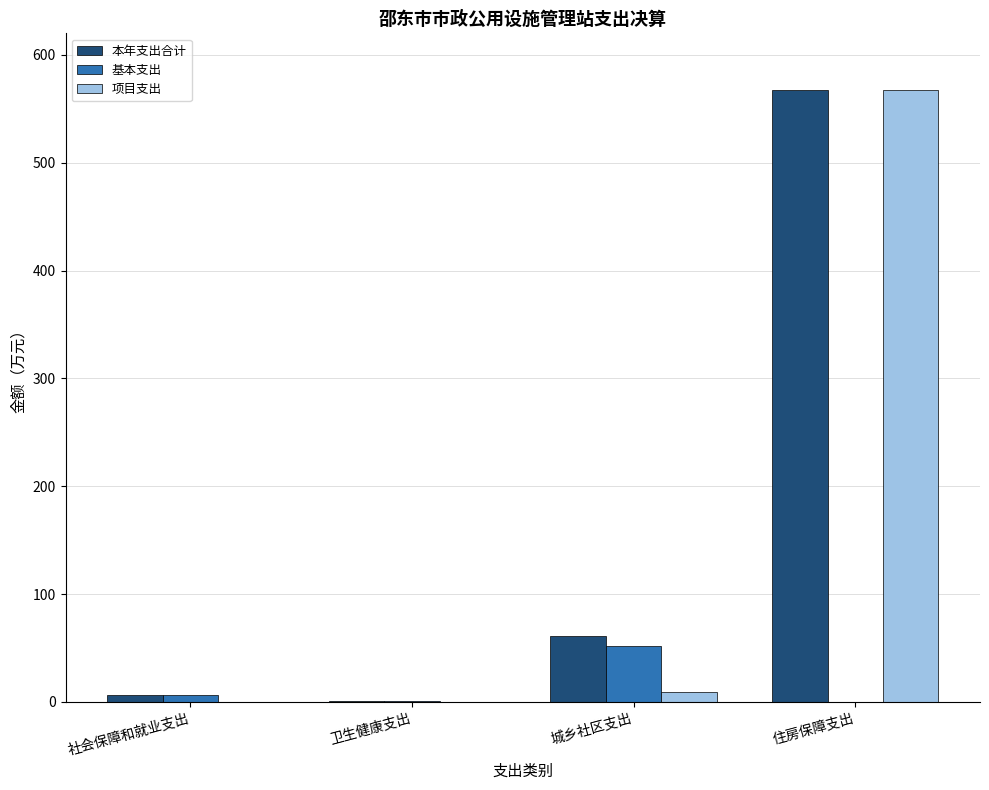

At which category does the chart reach its peak across all series?

住房保障支出